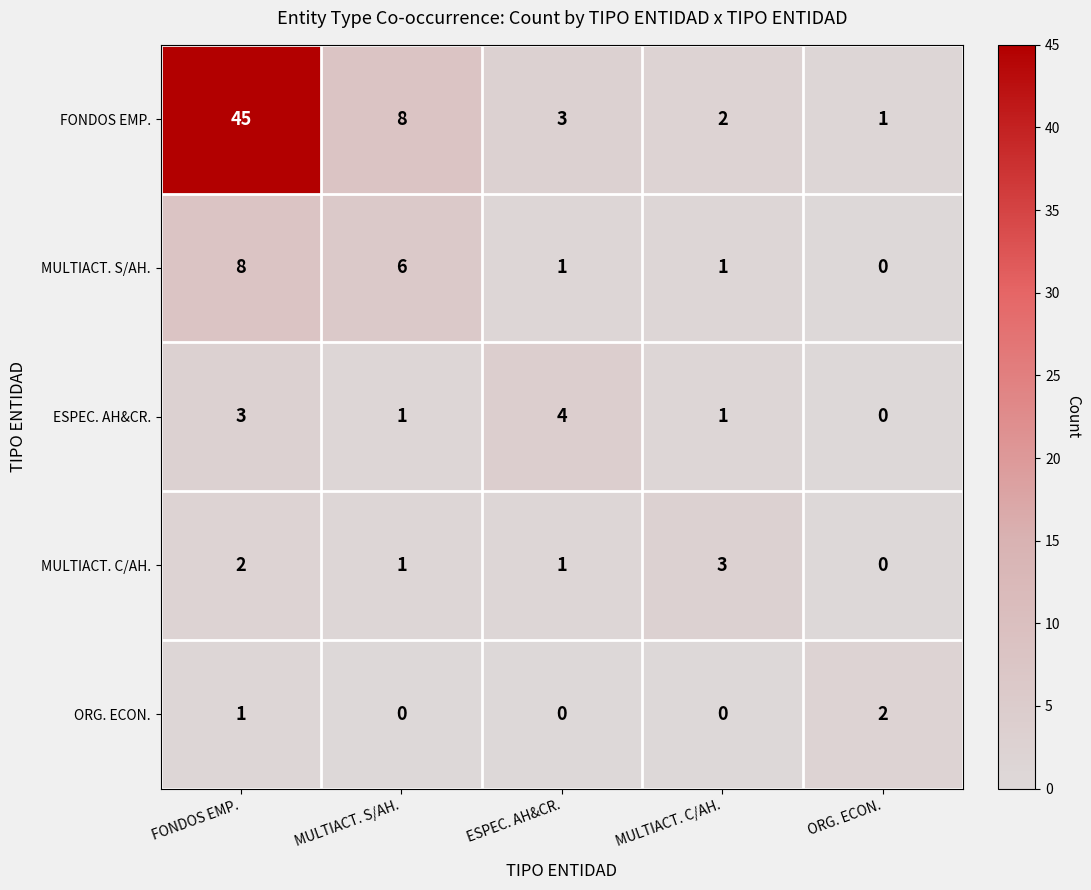

Which series has the widest spread of values?

FONDOS EMP.